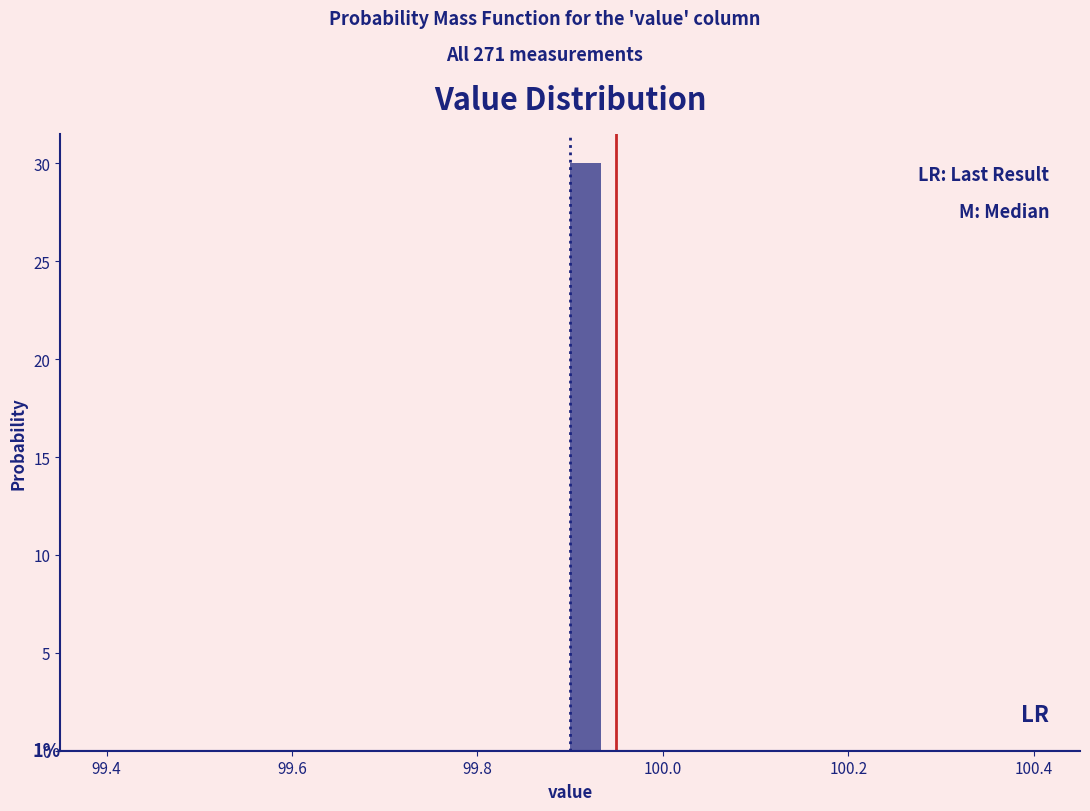

Around what value on the x-axis is the tallest bar? Give the approximate position of its centre, as read against the axis.

99.92